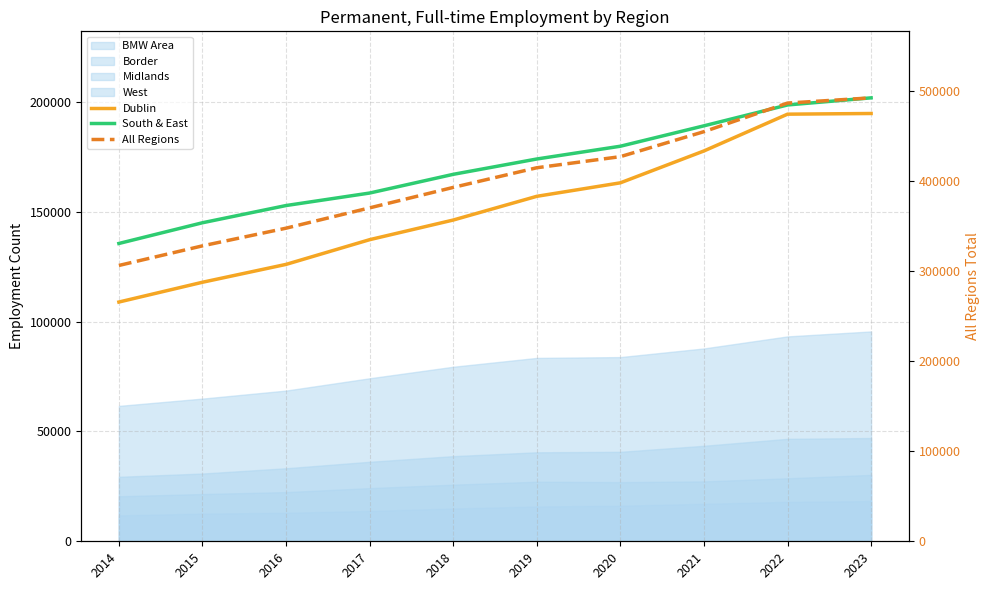

What is the greatest value displayed?

492320